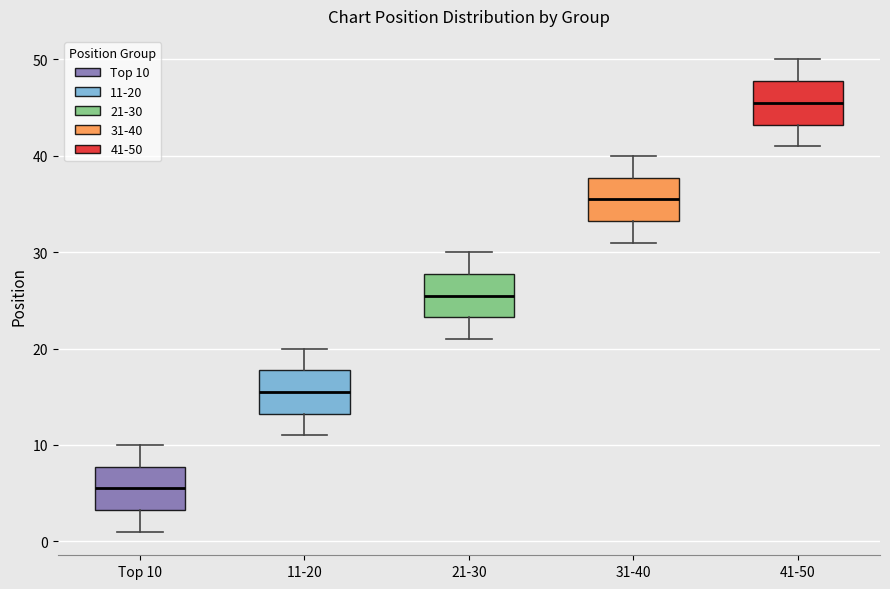

Reading left to right, read every box against the y-axis: the position of its median line, the range the box covers, and the ends of its whiskers. The values are not printed on the chart, so give them approximately, as read against the axis.

Top 10: median 6, box 3 to 8, whiskers 1 to 10
11-20: median 16, box 13 to 18, whiskers 11 to 20
21-30: median 26, box 23 to 28, whiskers 21 to 30
31-40: median 36, box 33 to 38, whiskers 31 to 40
41-50: median 46, box 43 to 48, whiskers 41 to 50